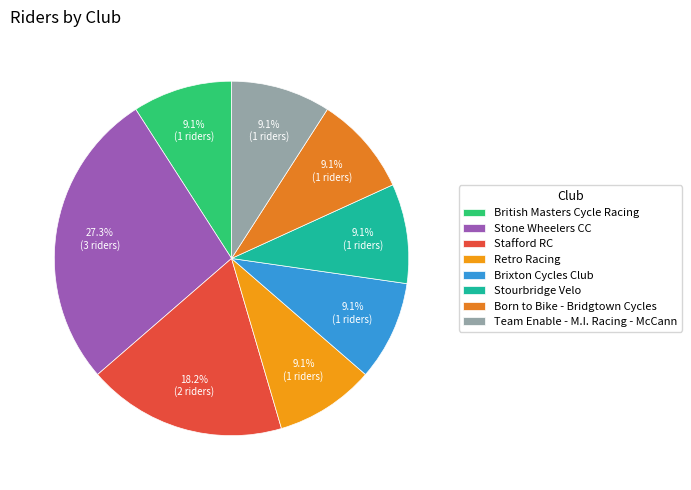

To the nearest percent, what portion does Retro Racing represent?

9%